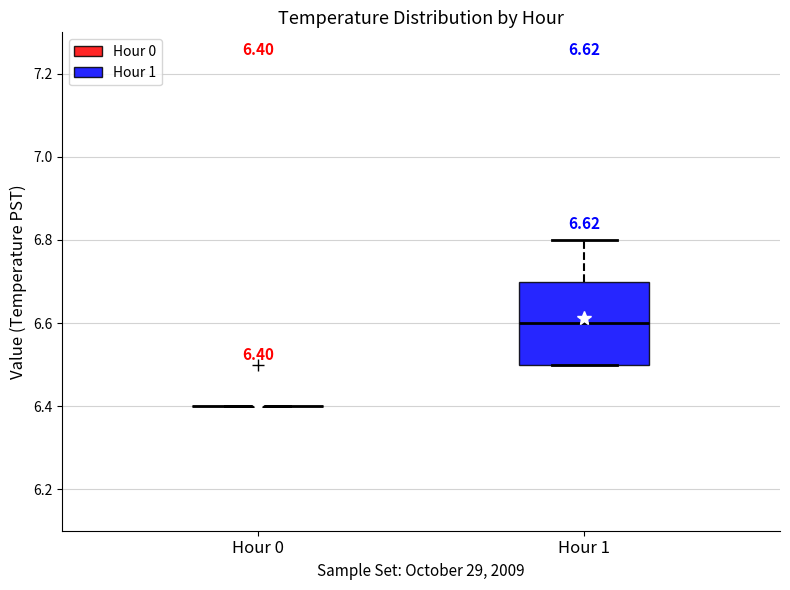

Which box is the tallest, from its lower edge to its upper edge?

Hour 1